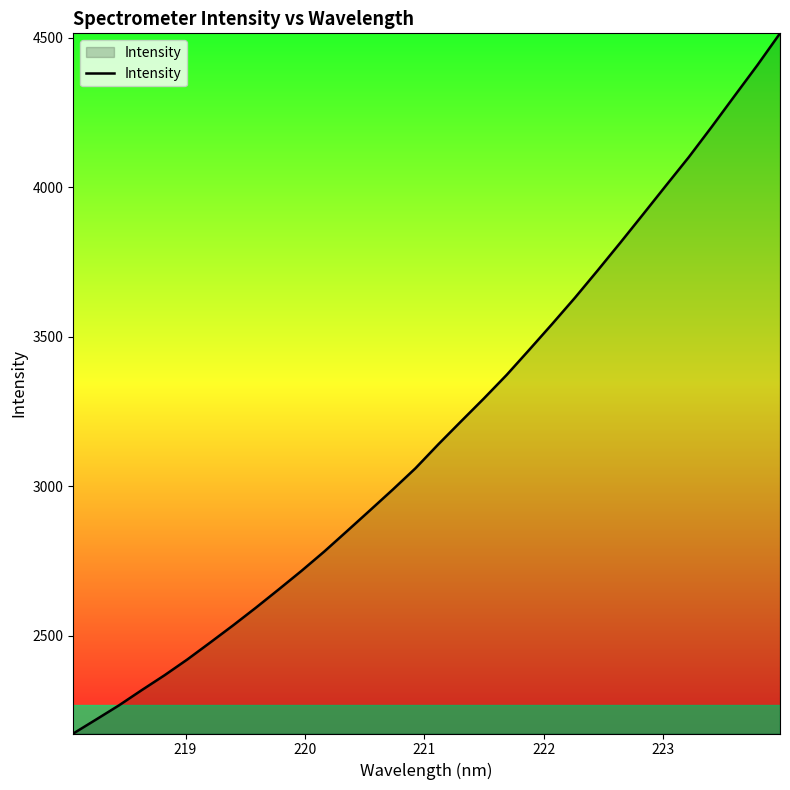

What is the minimum value shown in the chart?

2173.5